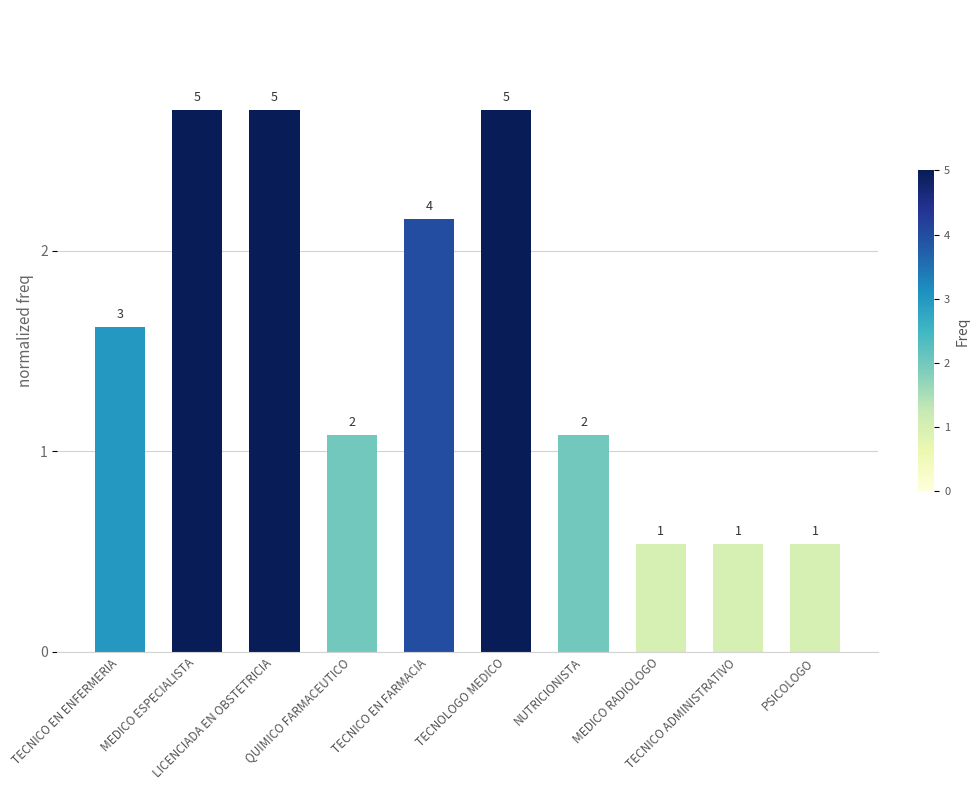

Reading left to right, extract all data points from this chart.

1.6	2.7	2.7	1.1	2.2	2.7	1.1	0.5	0.5	0.5